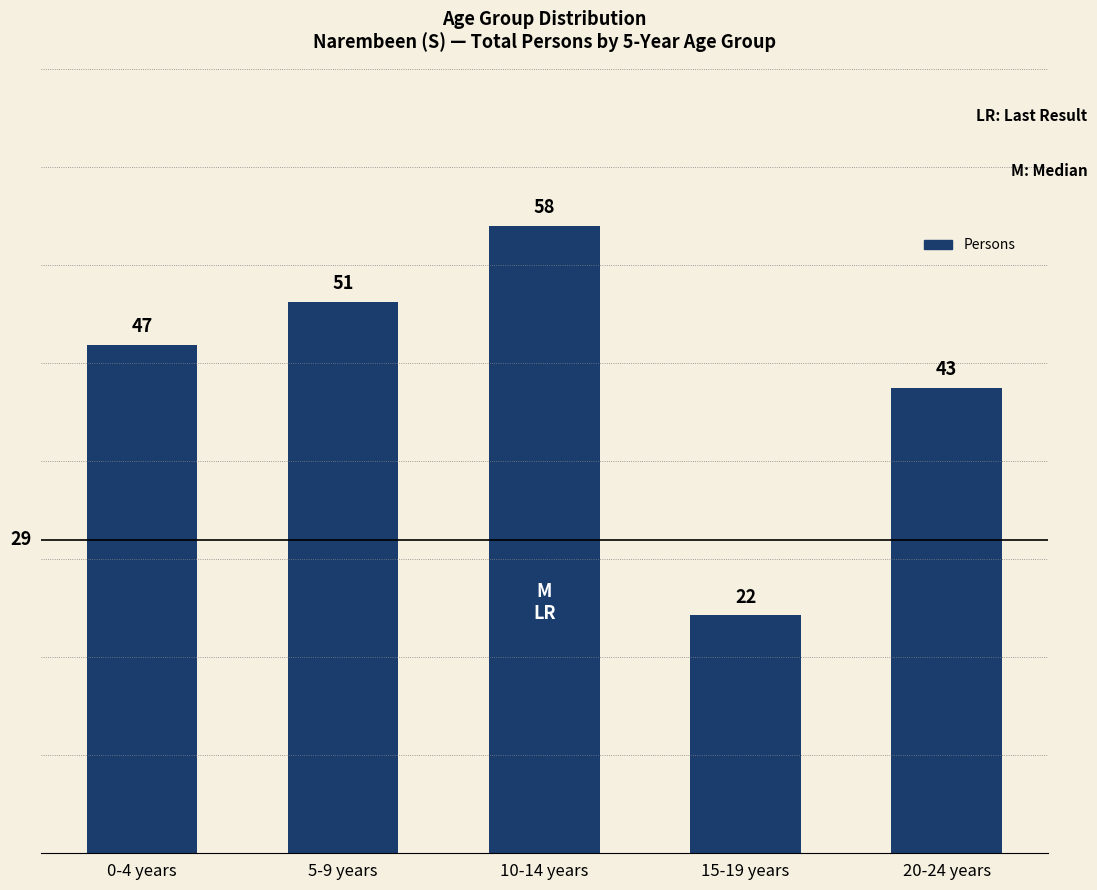

What is the sum of all values?

221